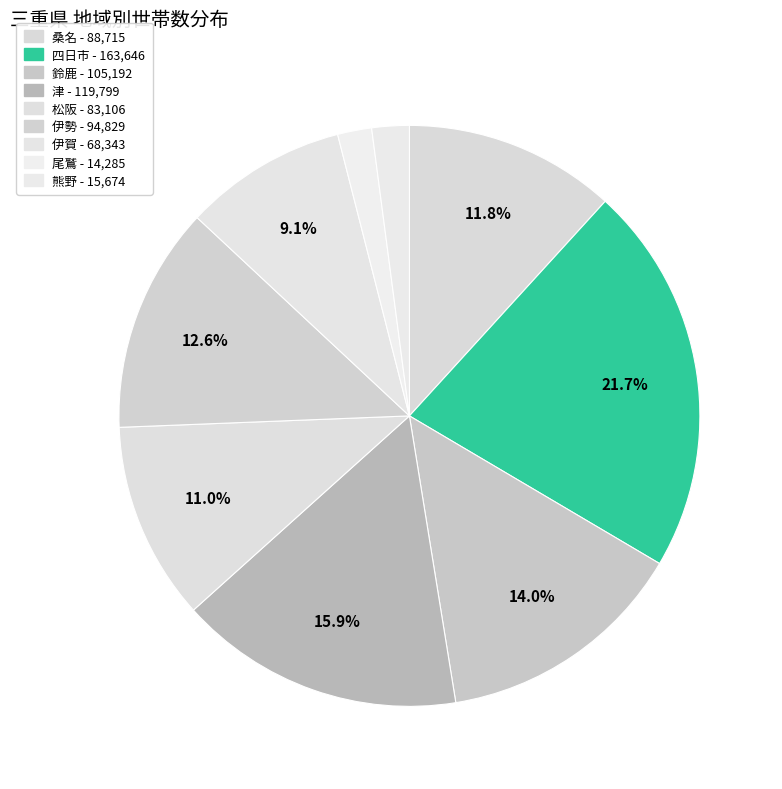

Count the number of slices in the pie.

9